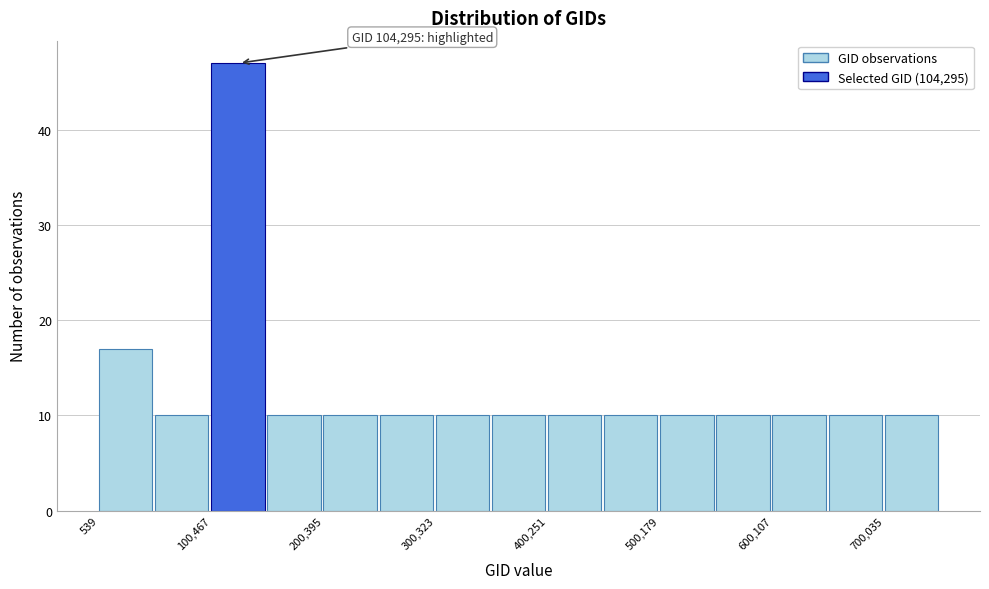

Which range on the x-axis has the tallest bar?

100000 to 150000